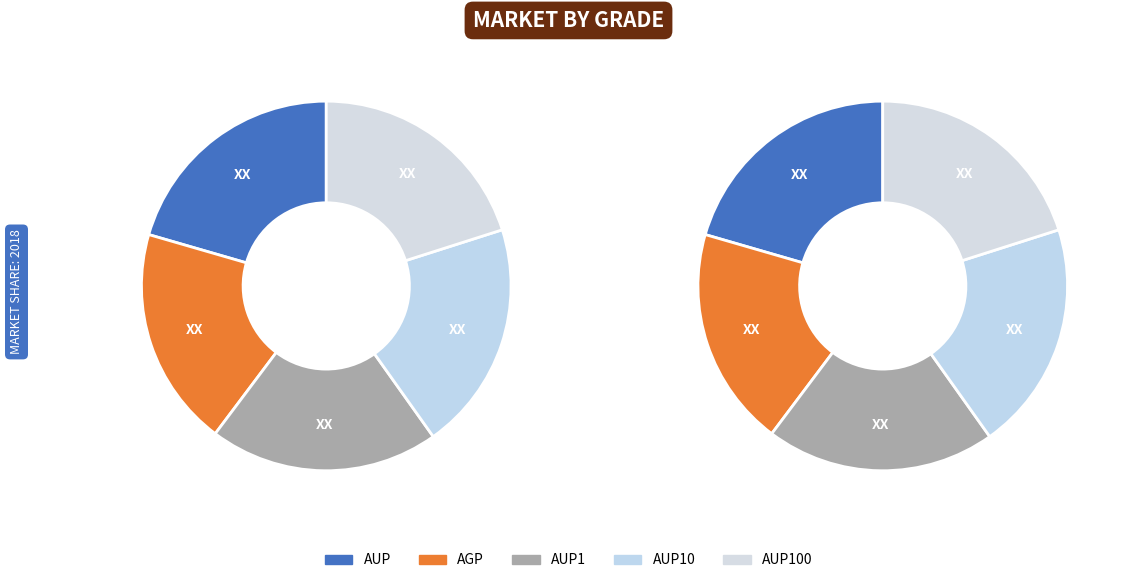

How many slices are in this pie chart?

5